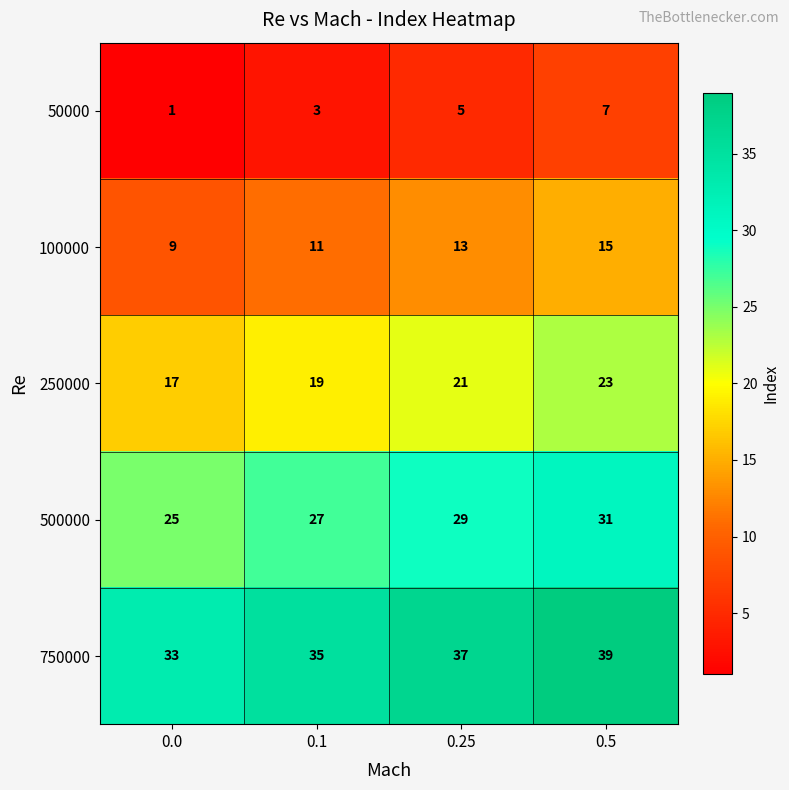

What is the sum of the 100000 values at 0.25 and 0.1?

24